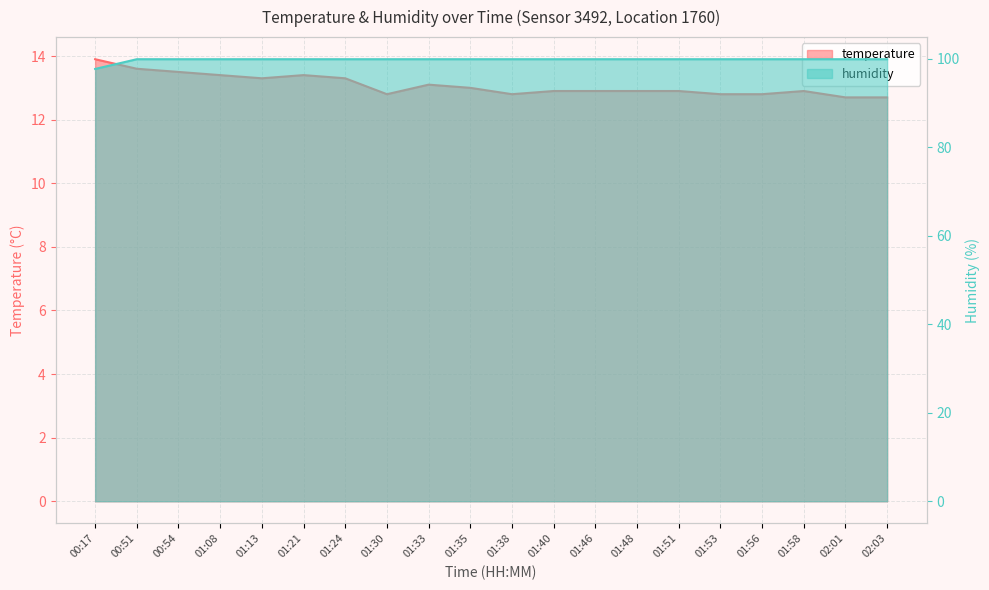

At 01:35, list the series in order from smallest to largest.

temperature, humidity